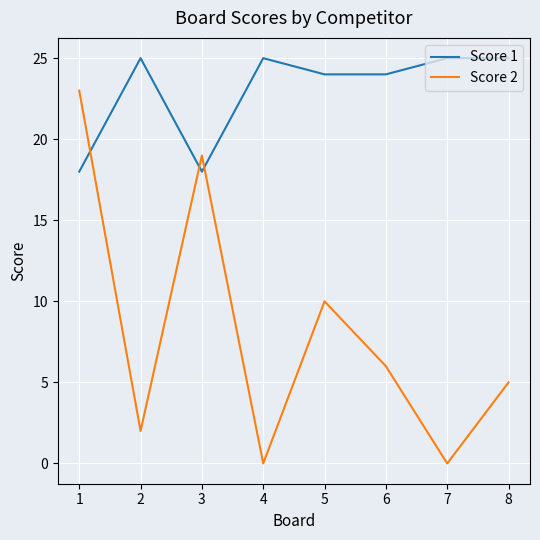

At which label does Score 2 reach its peak?

1